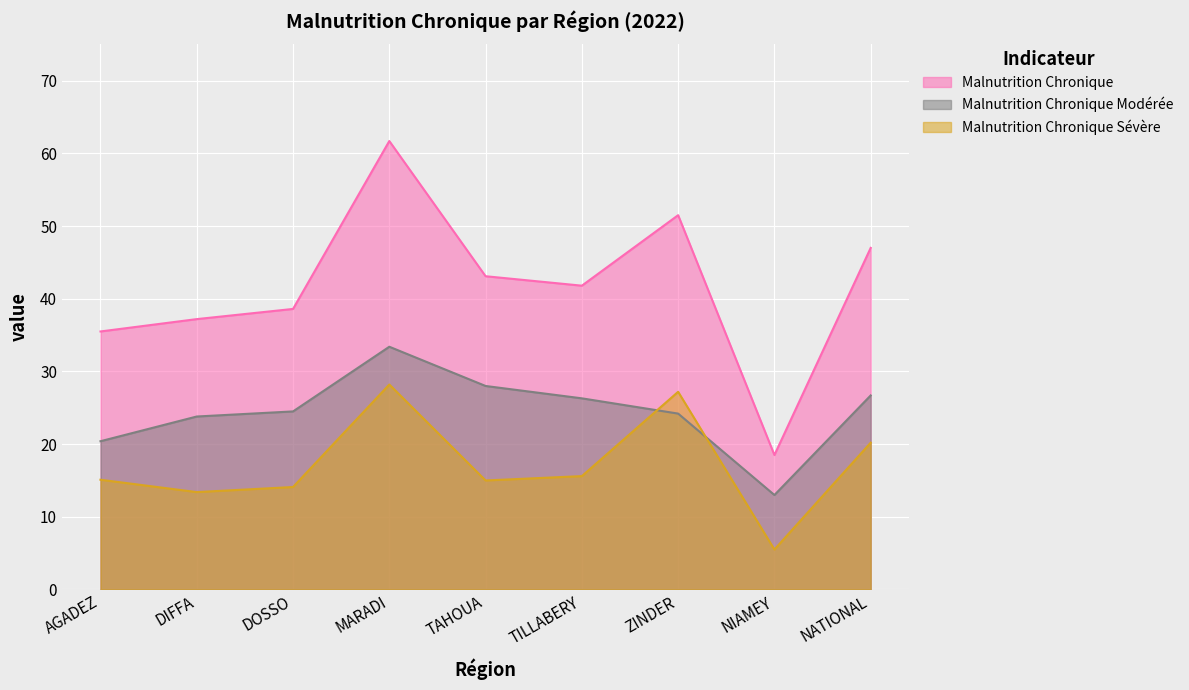

How many values in the Malnutrition Chronique series are below 41?

4